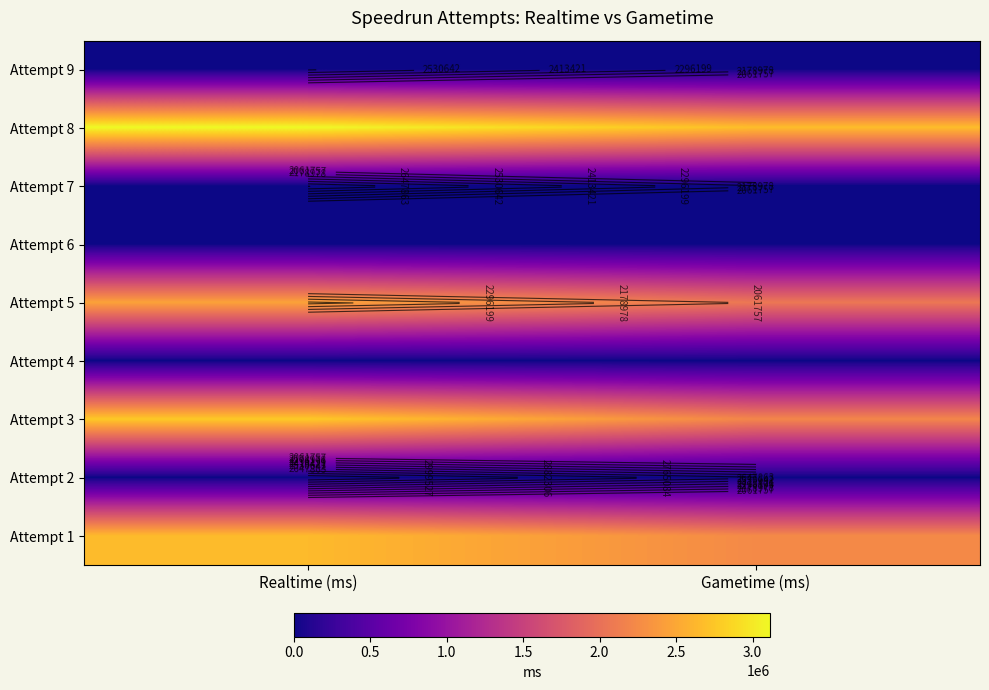

What is the spread (max minus min) of values at Realtime (ms)?

3116748